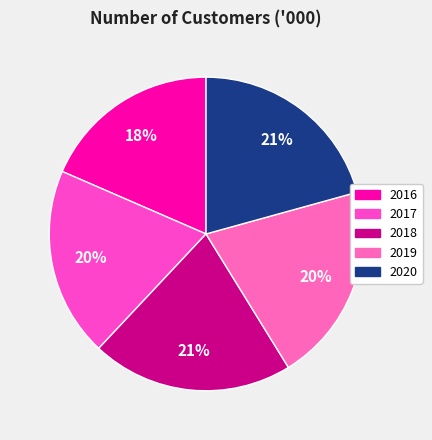

Which category has the smallest portion of the pie?

2016